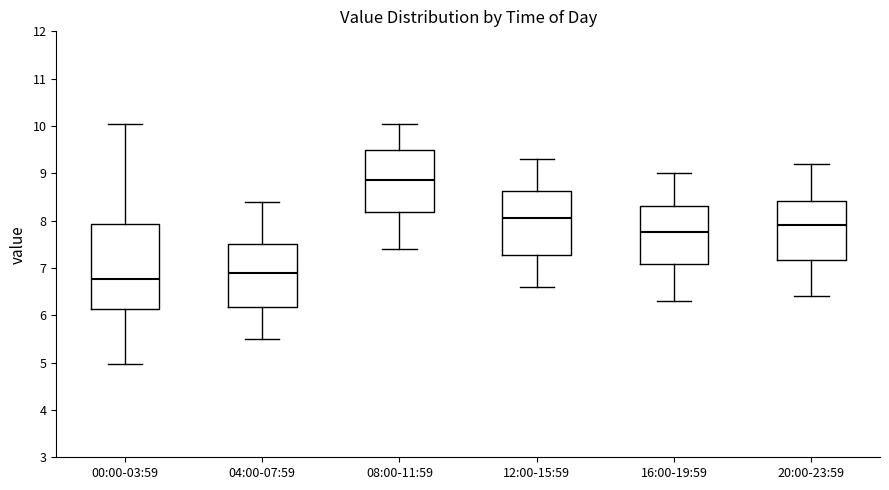

Comparing the boxes themselves (not the whiskers), which one is the tallest?

00:00-03:59